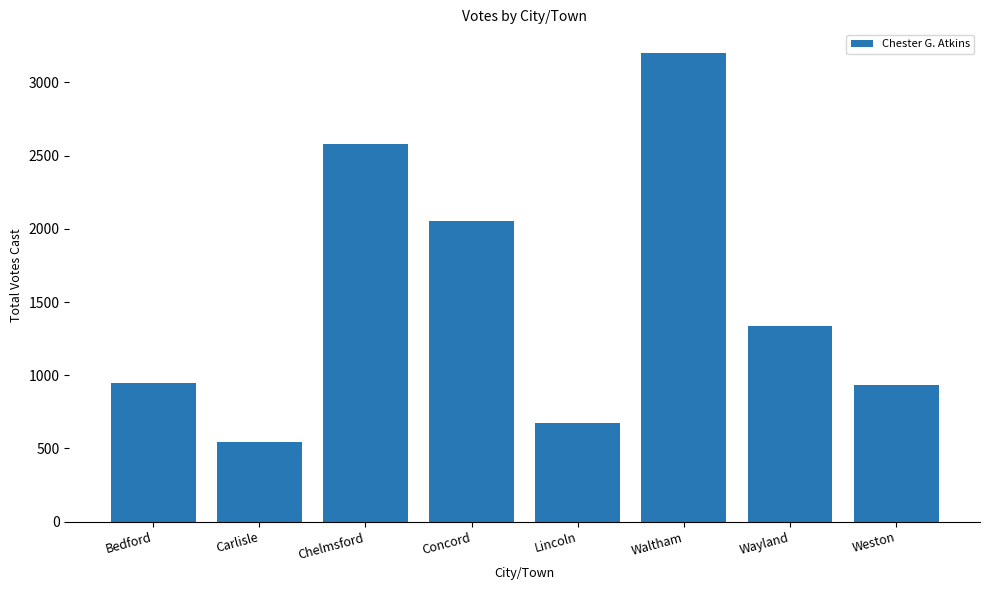

Which category has the lowest value across all series?

Carlisle